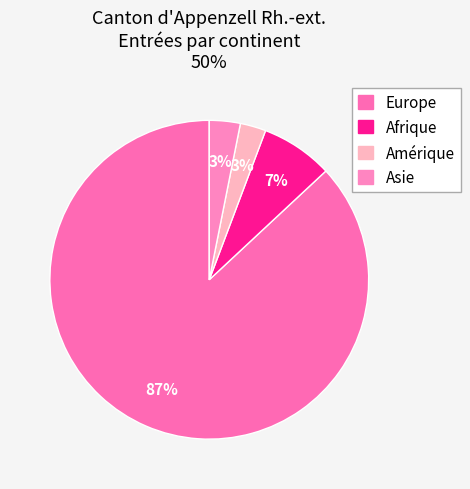

To the nearest percent, what is the difference between the largest and smallest slice percentages?

84%